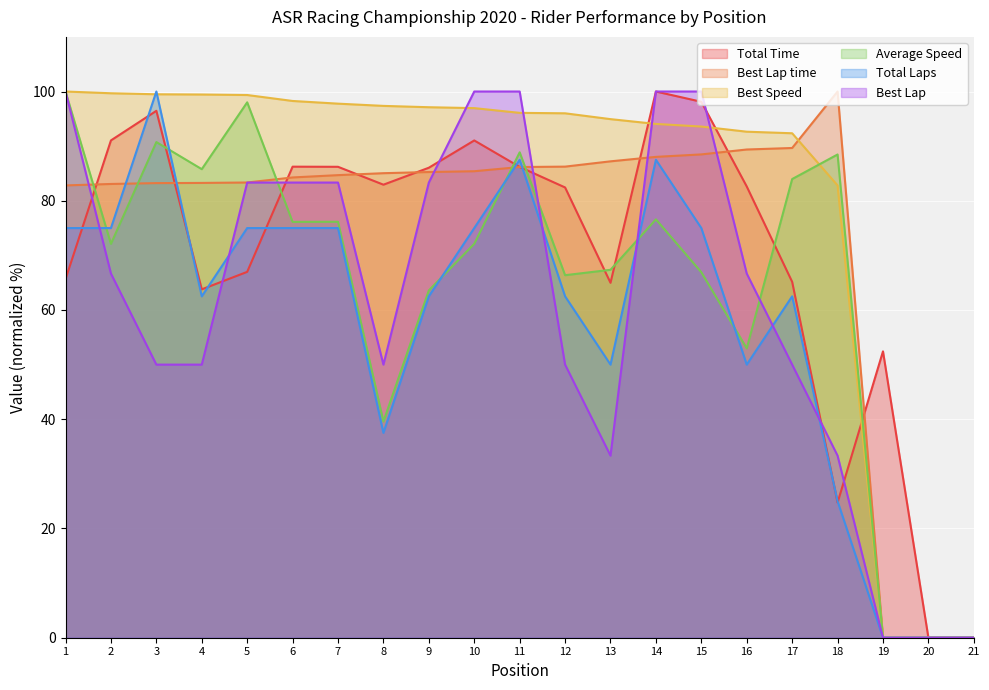

True or false: Total Laps and Best Lap intersect in this chart.

True